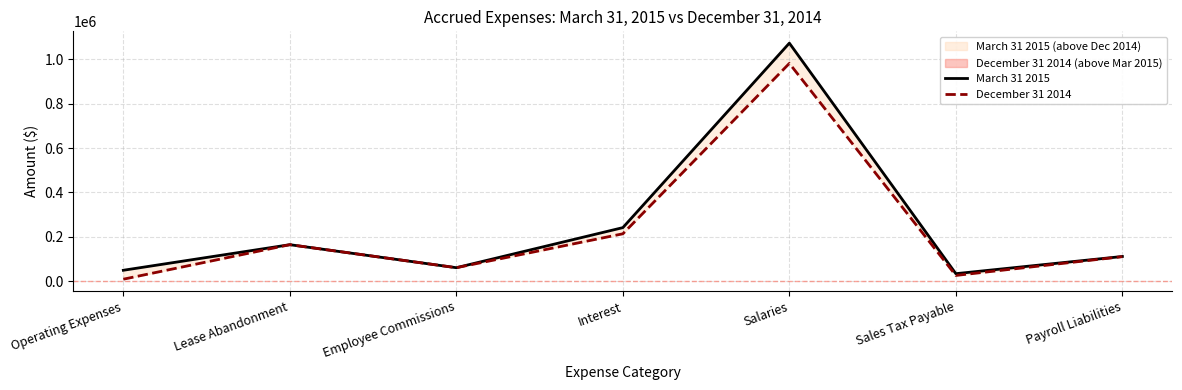

Is this an area chart (filled region under the line)?

No